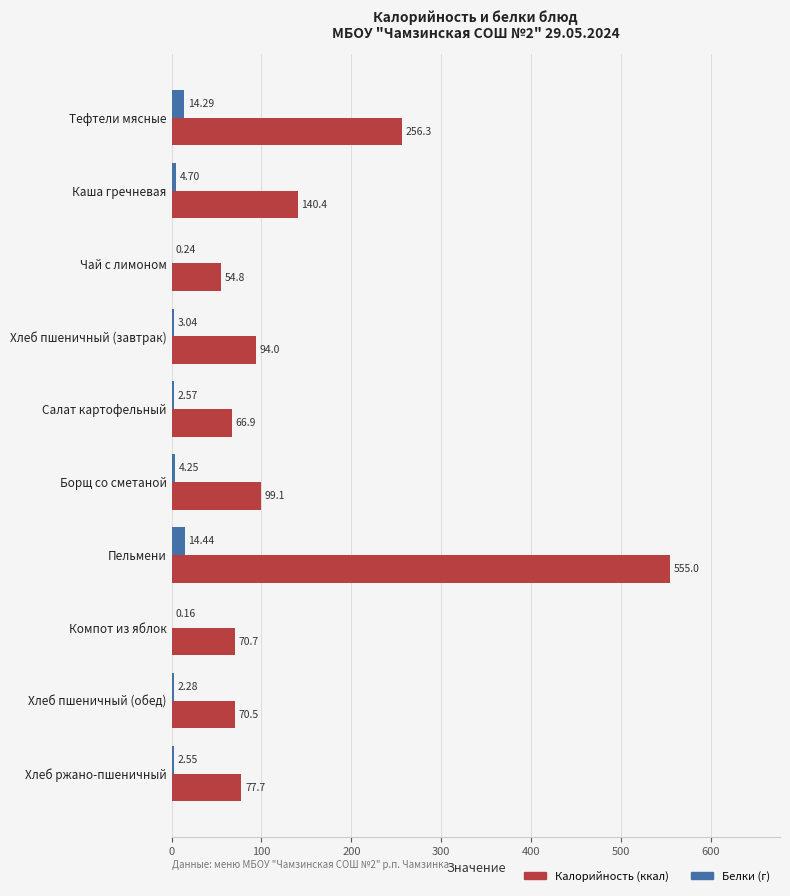

What is the total value across all series at Каша гречневая?

145.1